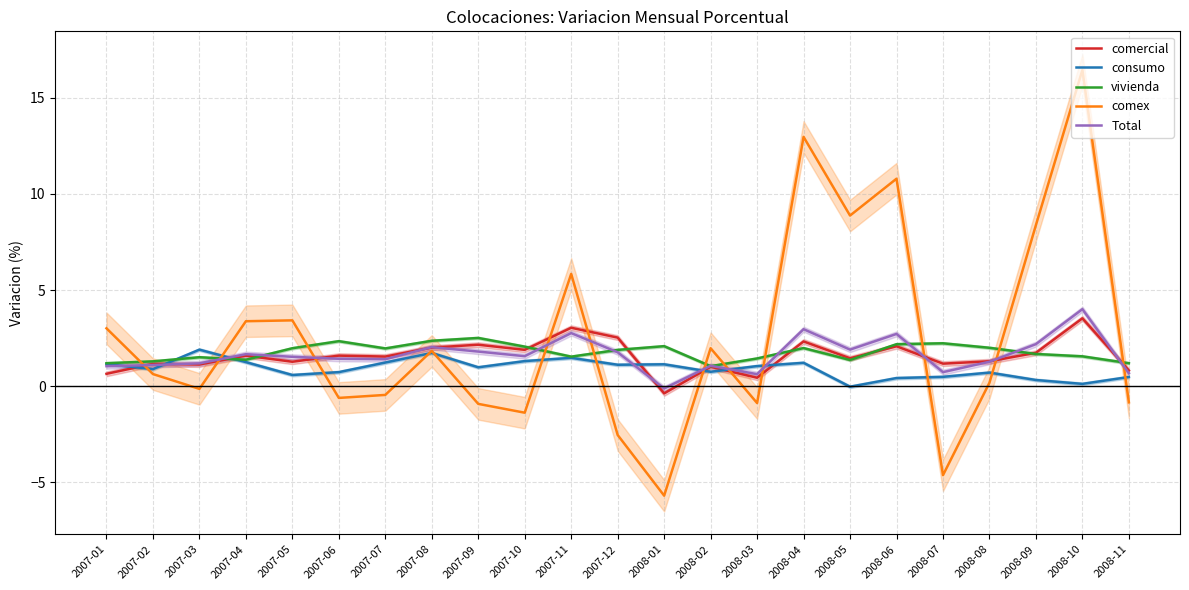

What is the average value of the consumo series?

0.9